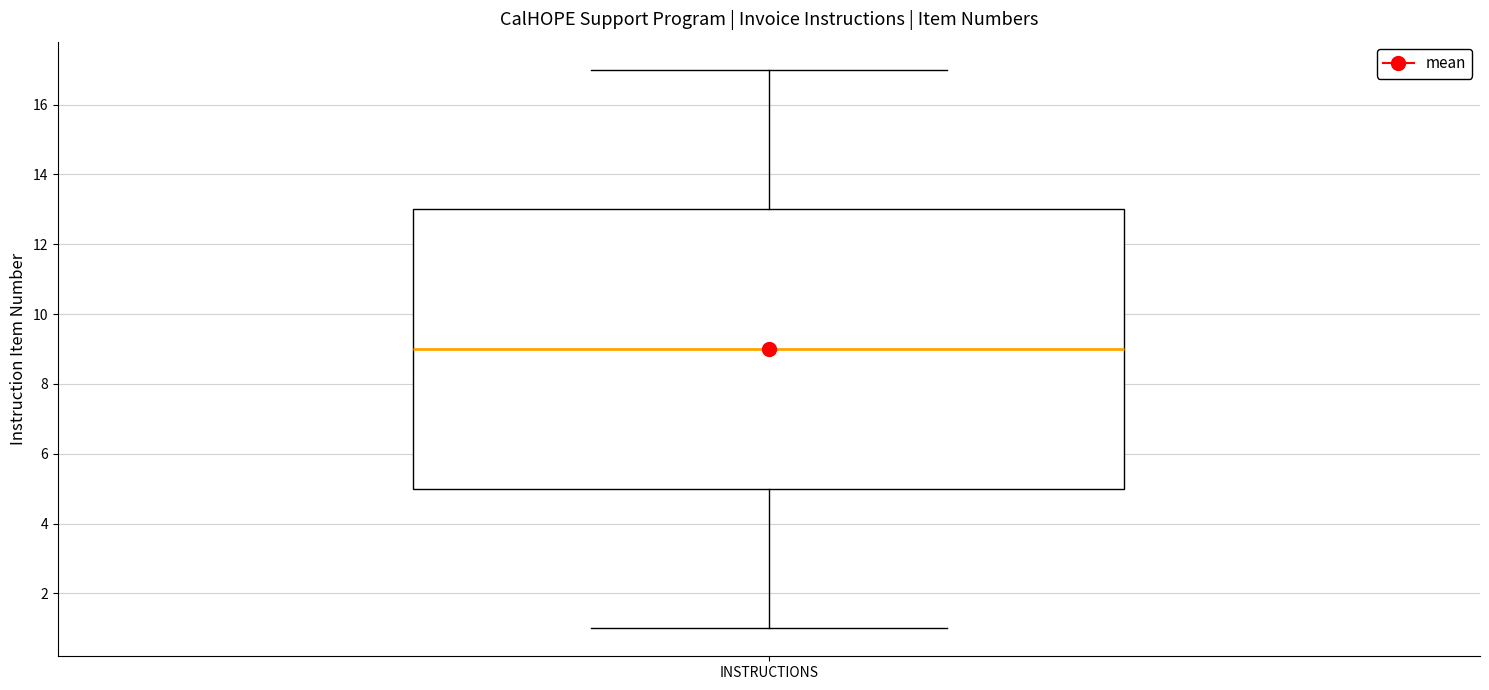

Read this box plot against the y-axis: the position of the median line, the range covered by the box, and the ends of both whiskers. The values are not printed on the chart, so give them approximately, as read against the axis.

median 9, box 5 to 13, whiskers 1 to 17